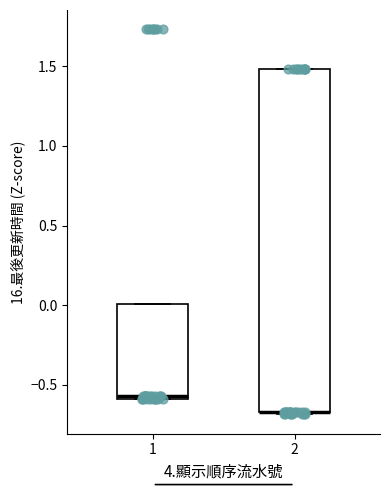

Where is the lower edge of the box at x = 1 on the y-axis? The values are not printed on the chart, so give them approximately, as read against the axis.

-0.60